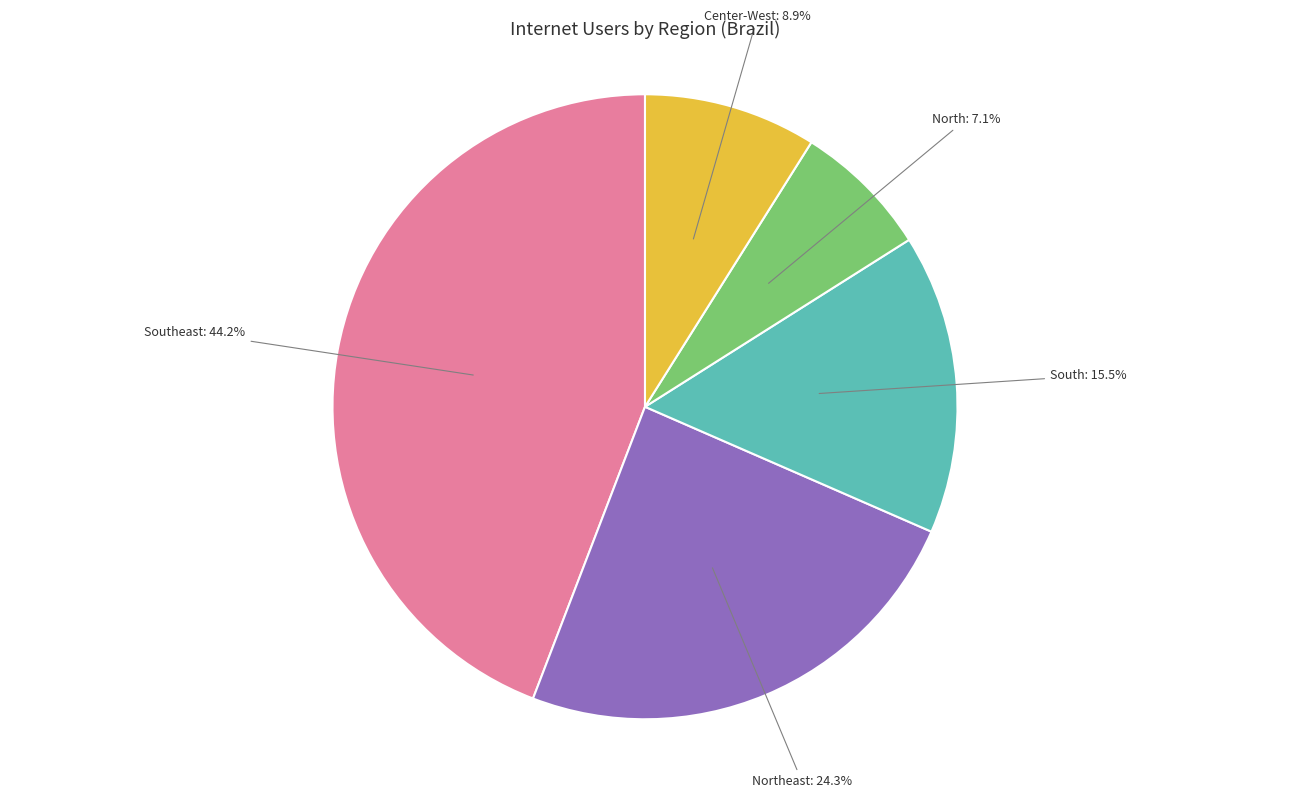

To the nearest percent, what is the average slice percentage?

20%